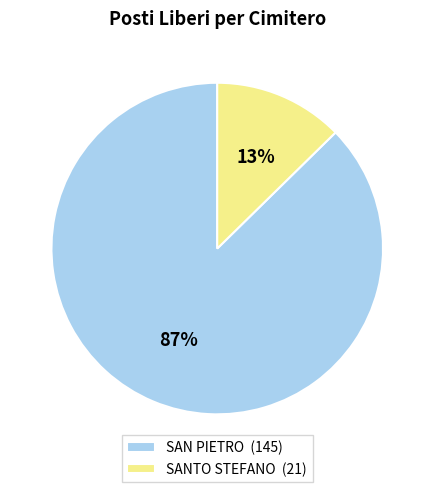

Rank the categories by value from lowest to highest.

SANTO STEFANO, SAN PIETRO